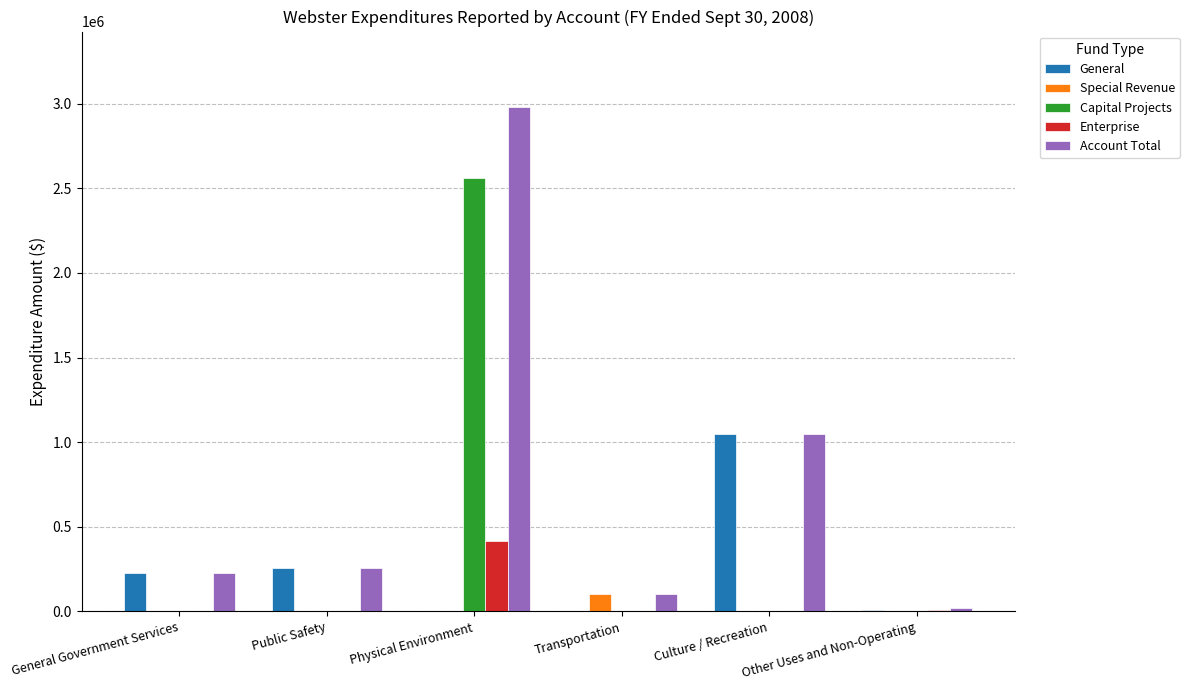

The General series shows 228186 at General Government Services. True or false?

True